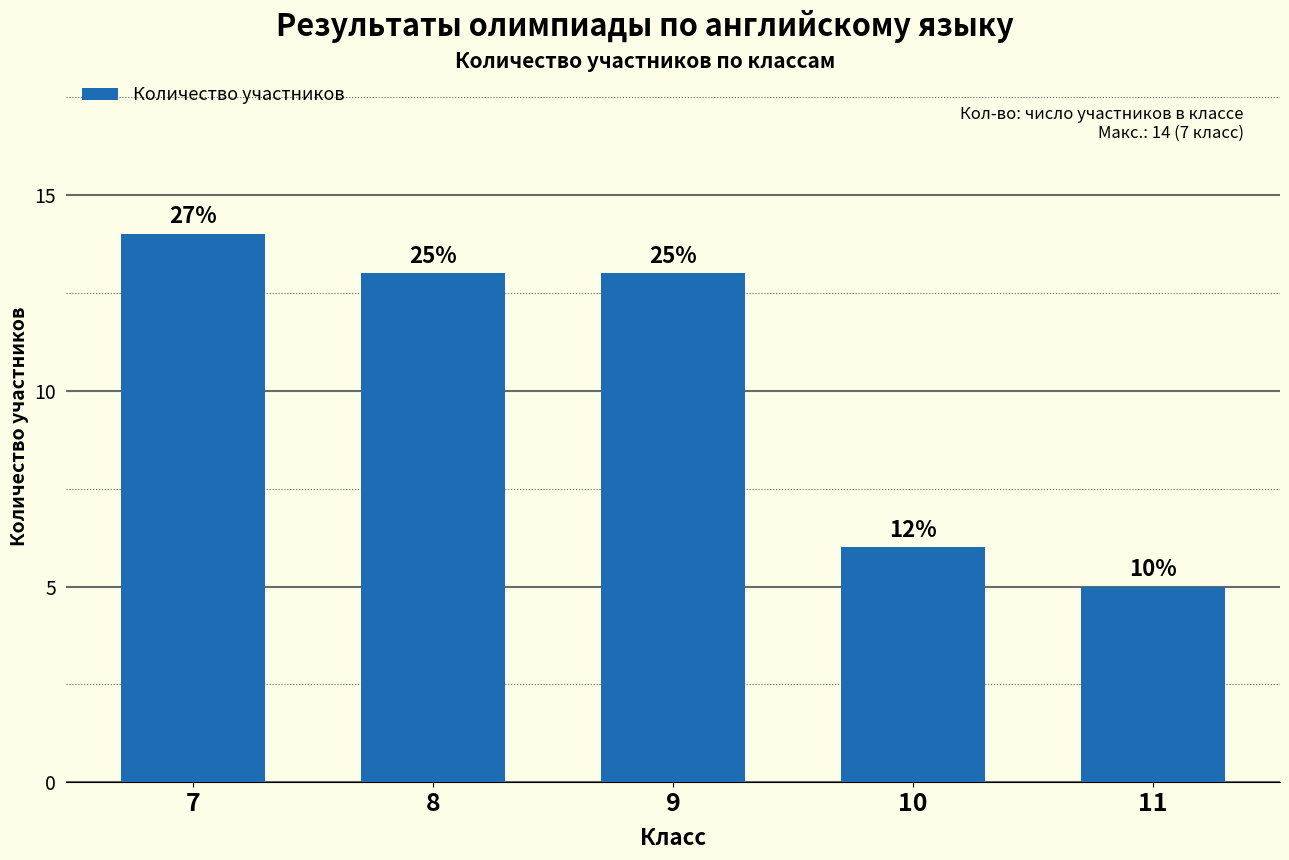

What is the change in value from 8 to 10?

-7